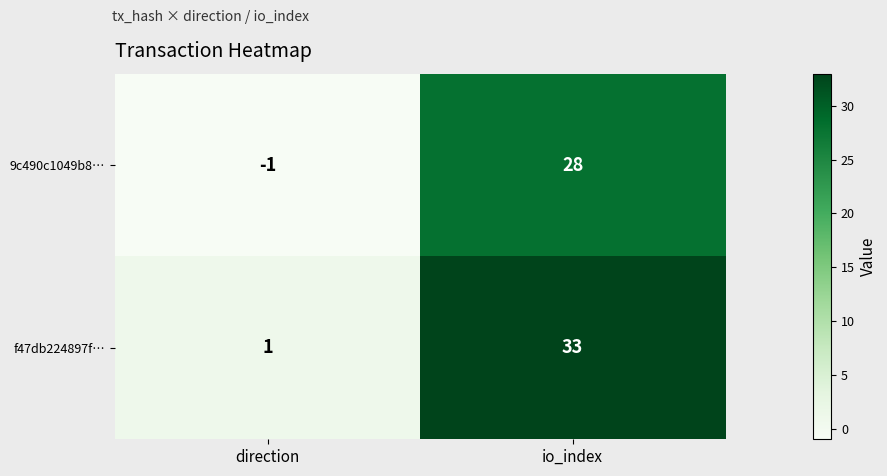

Reading right to left, extract all data points from this chart.

9c490c1049b8…: io_index=28	direction=-1
f47db224897f…: io_index=33	direction=1